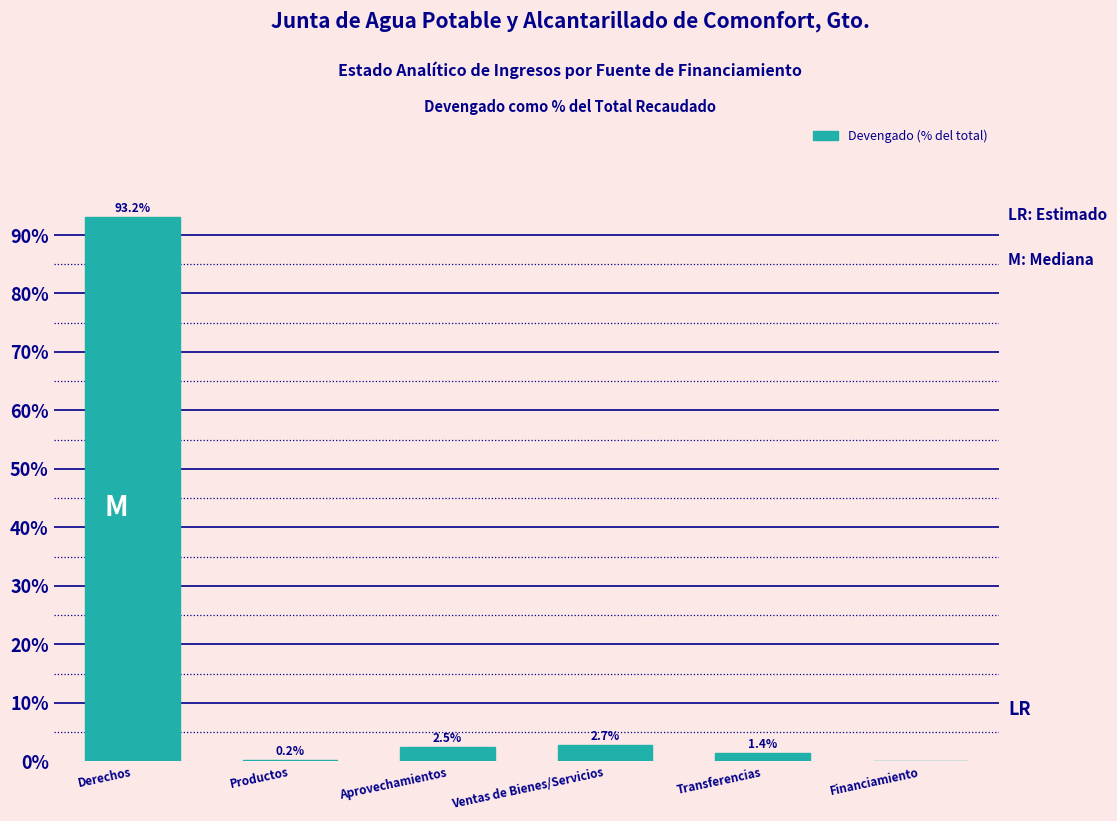

Reading left to right, list all the values displayed in this chart.

Derechos=93.2	Productos=0.2	Aprovechamientos=2.5	Ventas de Bienes/Servicios=2.7	Transferencias=1.4	Financiamiento=0.0